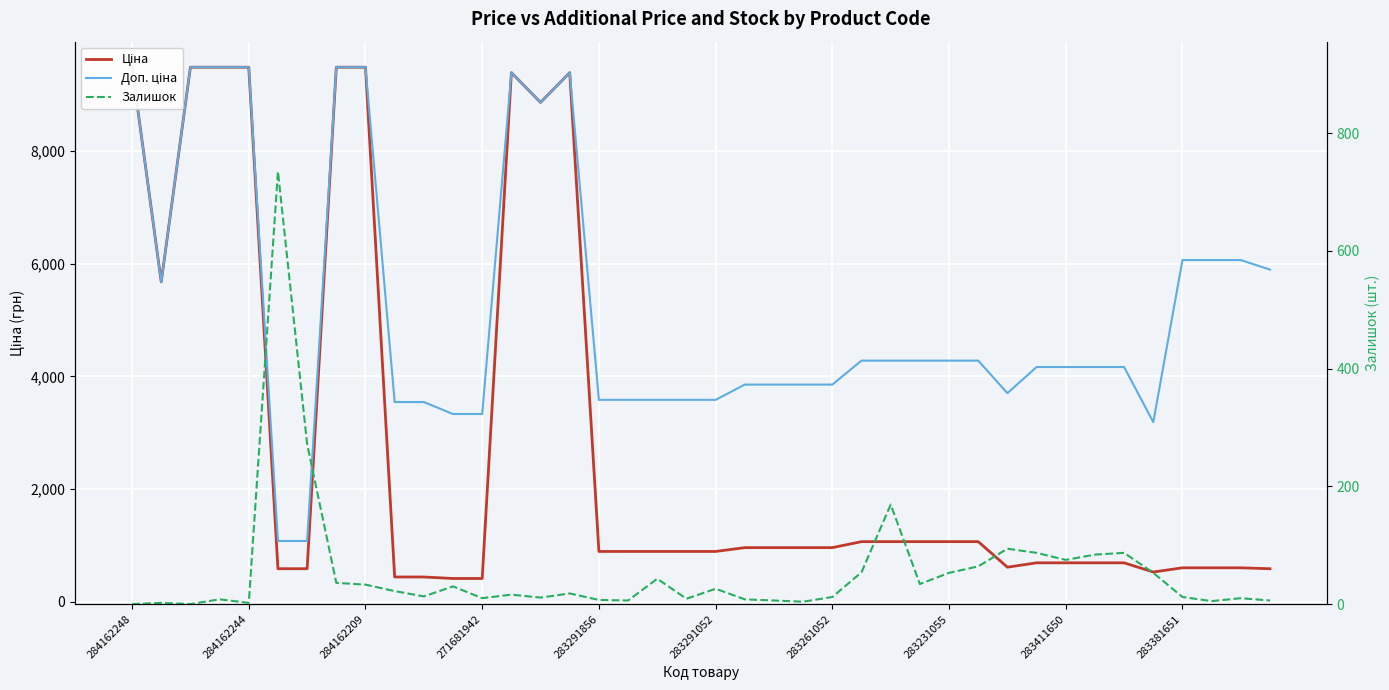

How many data points in Залишок are above 18?

19